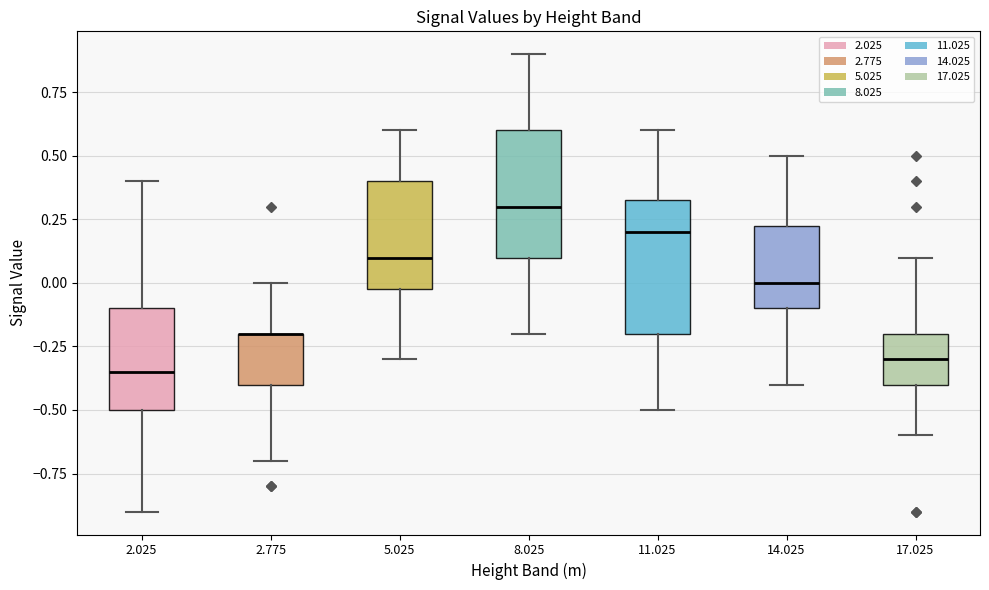

Reading left to right, transcribe this box plot: for each box, give where its median line is, the range the box spans, and where its two whiskers end, as read against the y-axis. The values are not printed on the chart, so give them approximately, as read against the axis.

2.025: median -0.35, box -0.50 to -0.10, whiskers -0.90 to 0.40
2.775: median -0.20 (drawn on the box's upper edge), box -0.40 to -0.20, whiskers -0.70 to 0.00
5.025: median 0.10, box 0.00 to 0.40, whiskers -0.30 to 0.60
8.025: median 0.30, box 0.10 to 0.60, whiskers -0.20 to 0.90
11.025: median 0.20, box -0.20 to 0.35, whiskers -0.50 to 0.60
14.025: median 0.00, box -0.10 to 0.25, whiskers -0.40 to 0.50
17.025: median -0.30, box -0.40 to -0.20, whiskers -0.60 to 0.10